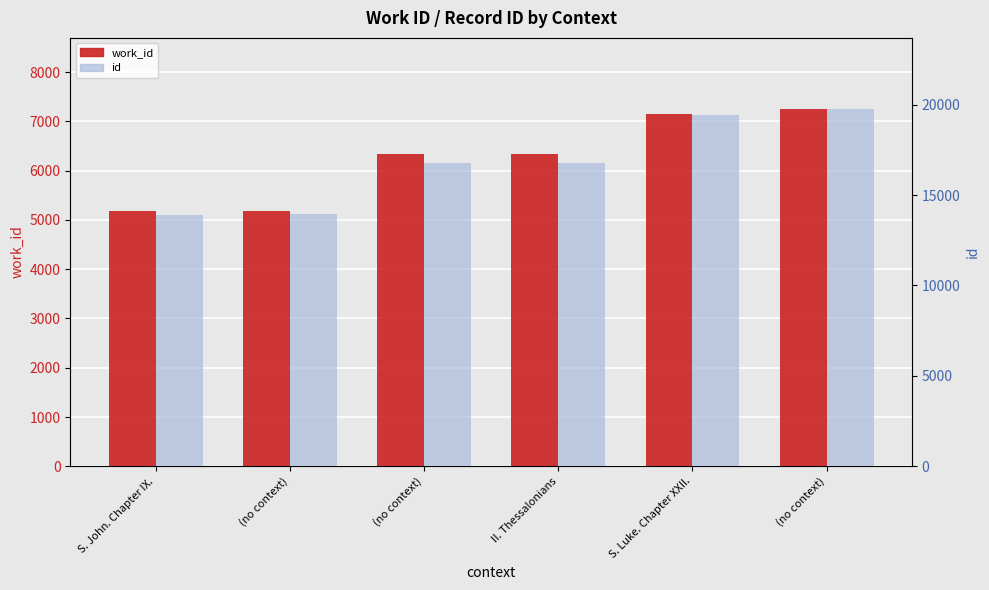

List the labels in order of work_id value, largest first.

(no context), S. Luke. Chapter XXII., II. Thessalonians, (no context), (no context), S. John. Chapter IX.